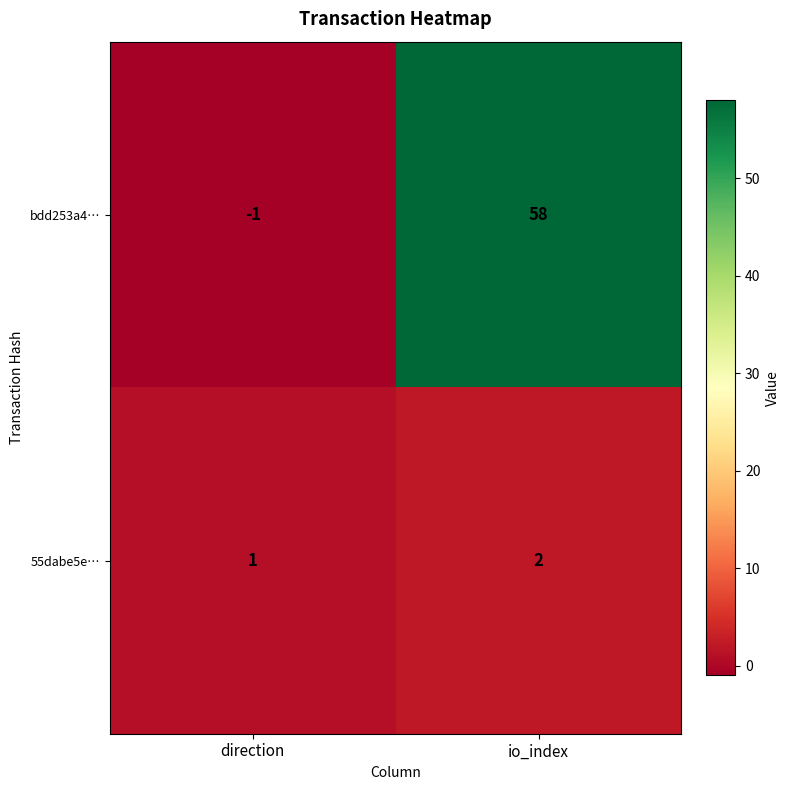

Which series changed the most between direction and io_index?

bdd253a4…